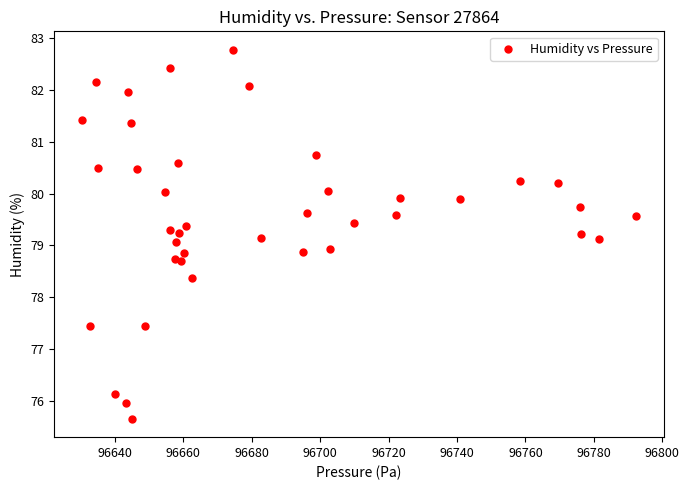

What is the range of X values (max minus min)?

162.0